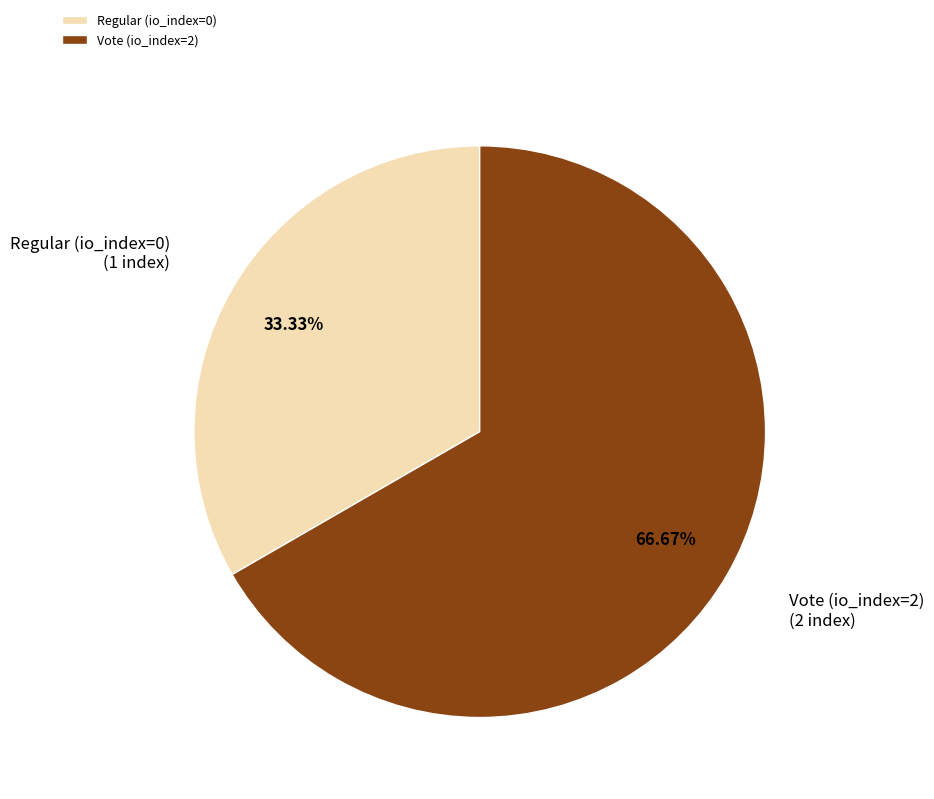

Which slice represents more than half of the pie?

Vote (io_index=2)